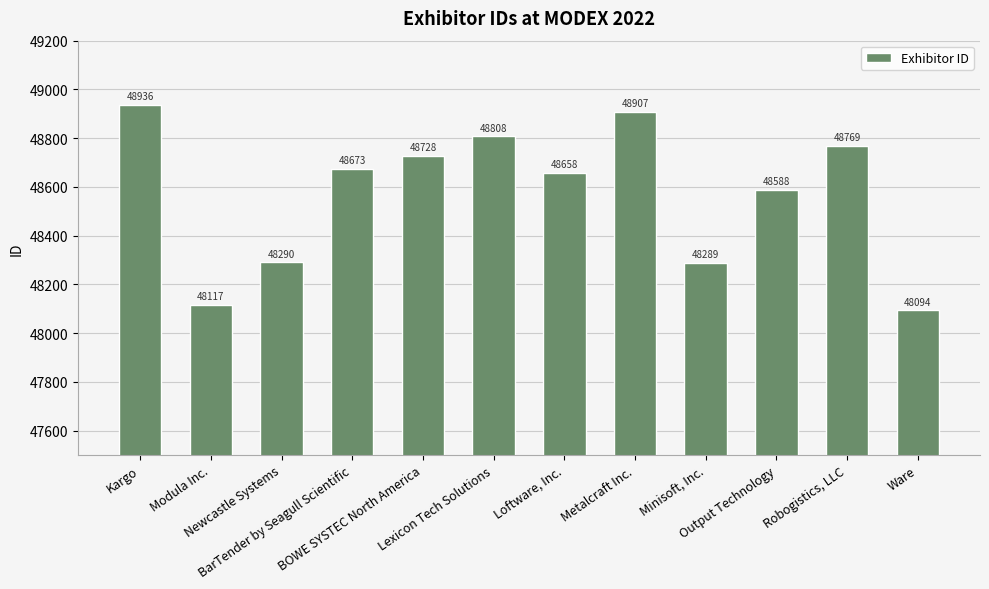

What is the label of the 6th bar from the left?

Lexicon Tech Solutions